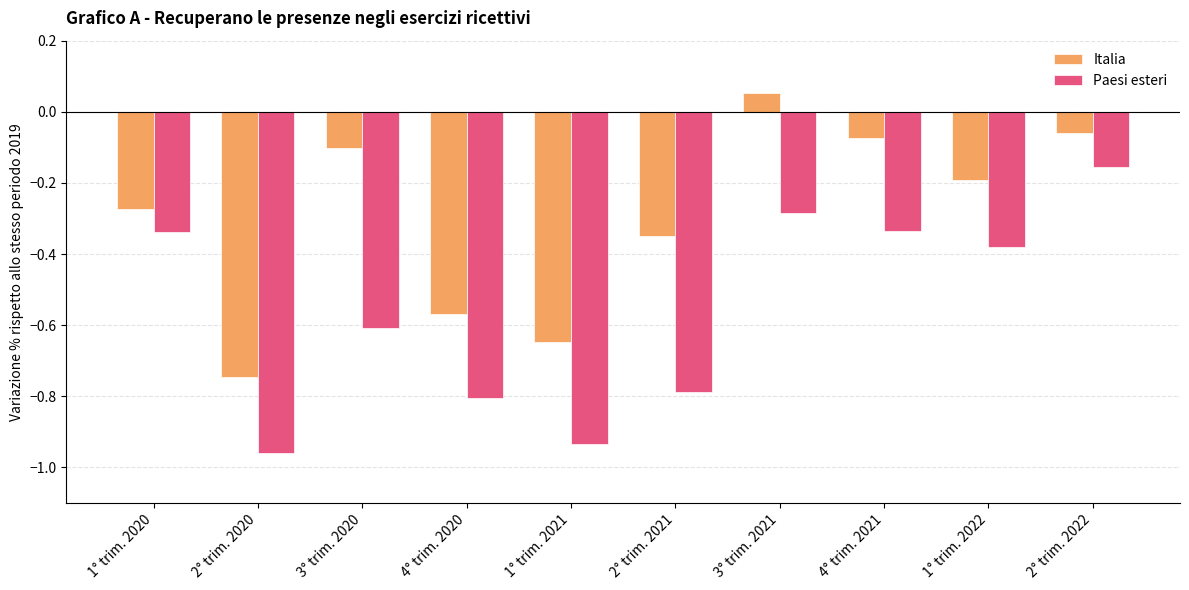

At which category does the chart reach its peak across all series?

3° trim. 2021